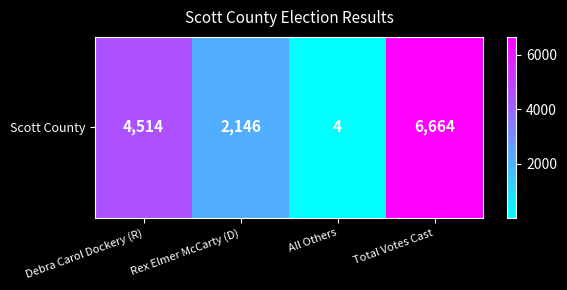

At which label does the data first exceed 4514?

Total Votes Cast